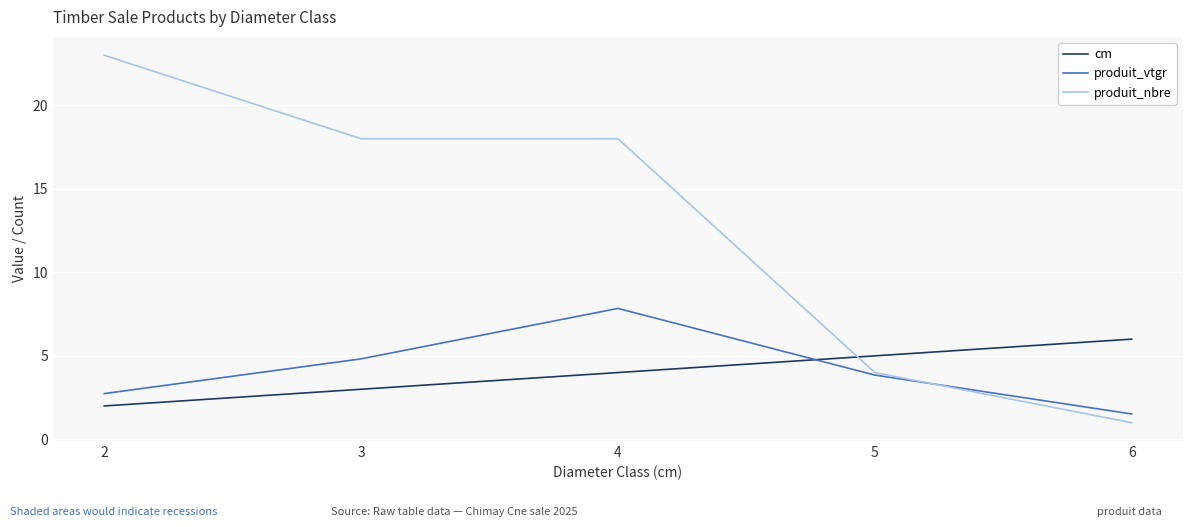

Rank the series by their maximum value, from lowest to highest.

cm, produit_vtgr, produit_nbre